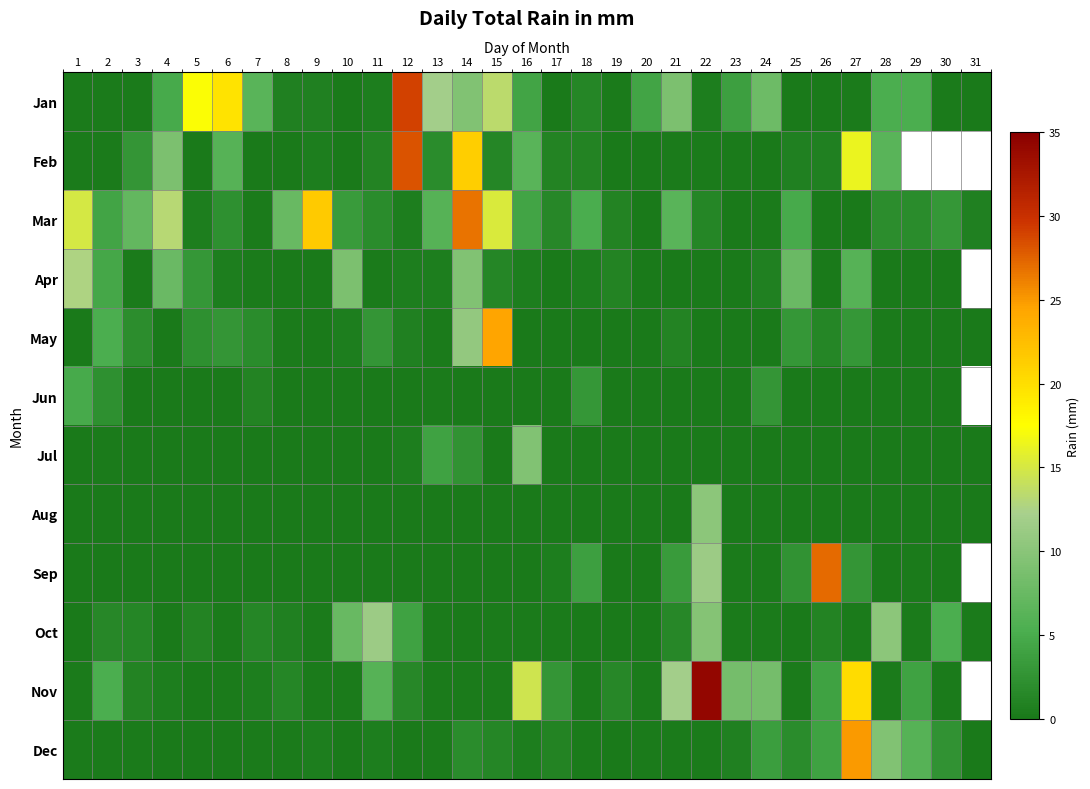

What is the approximate value of Mar at 19?

1.0